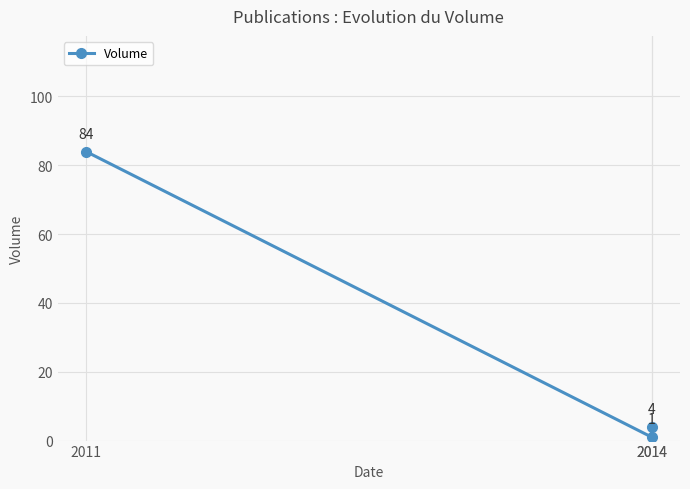

Is it true that the value at 2011 is 57?

False